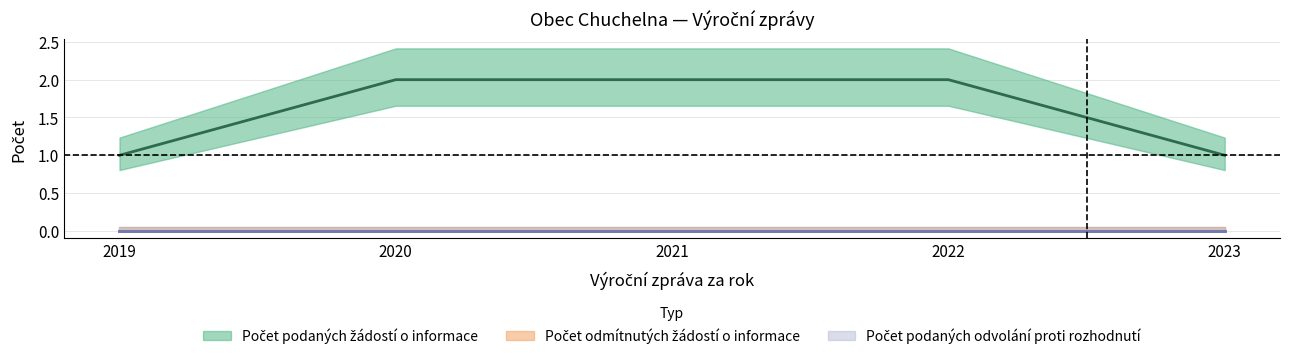

What are all the series names shown in the legend?

Počet podaných žádostí o informace, Počet odmítnutých žádostí o informace, Počet podaných odvolání proti rozhodnutí